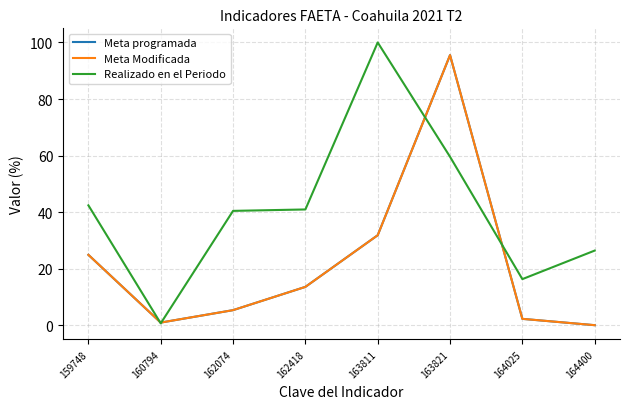

How many intersections are there between Meta Modificada and Realizado en el Periodo?

4